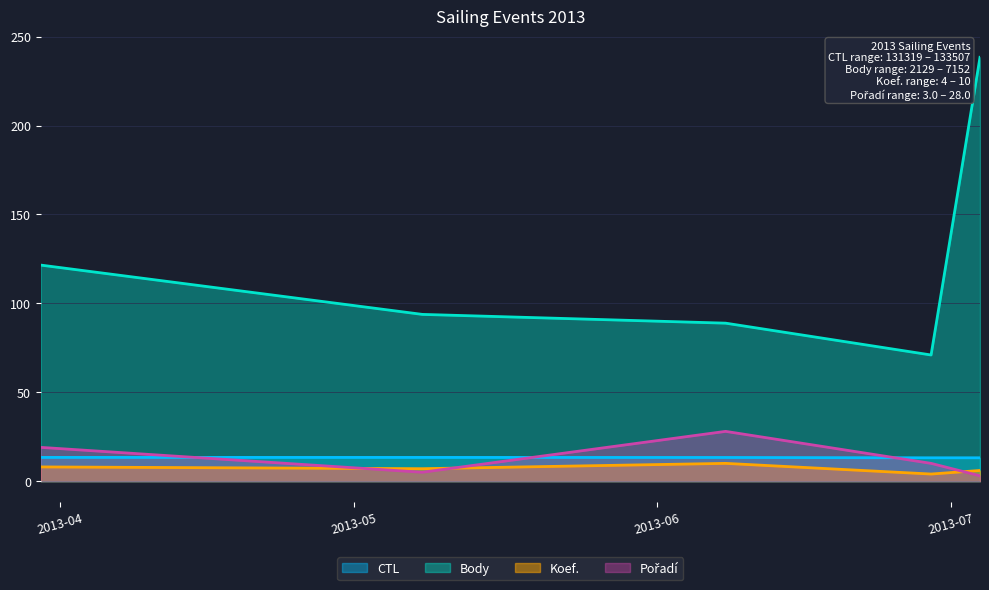

What are all the series names shown in the legend?

CTL, Koef., Pořadí, Body